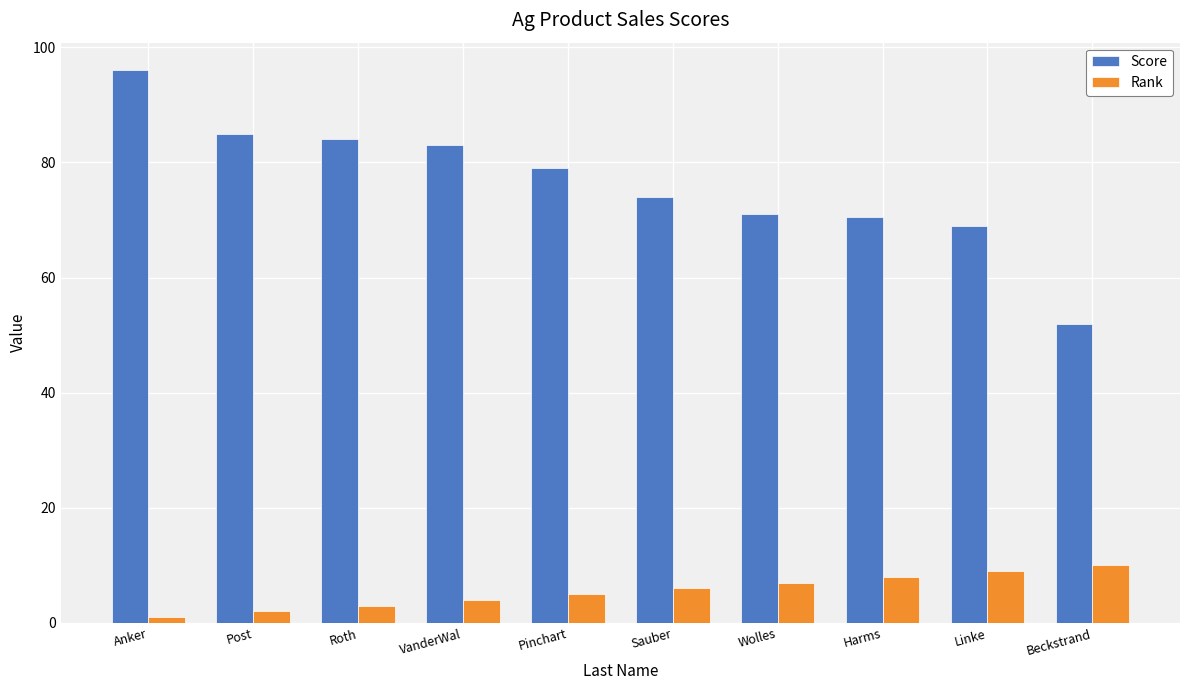

What are all the series names shown in the legend?

Score, Rank